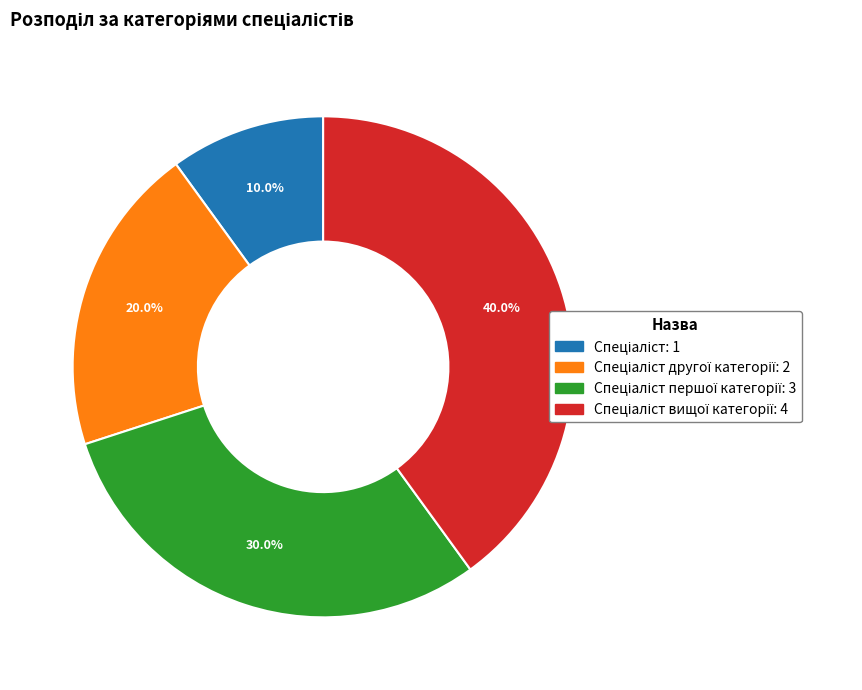

Does any single category account for the majority?

No